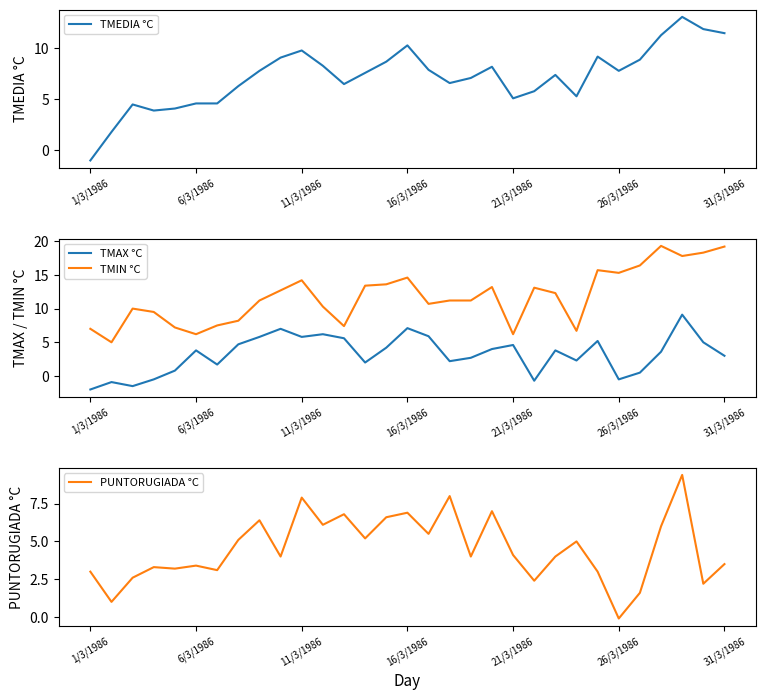

What is the difference between the second highest and minimum values in the TMIN °C series?

14.2